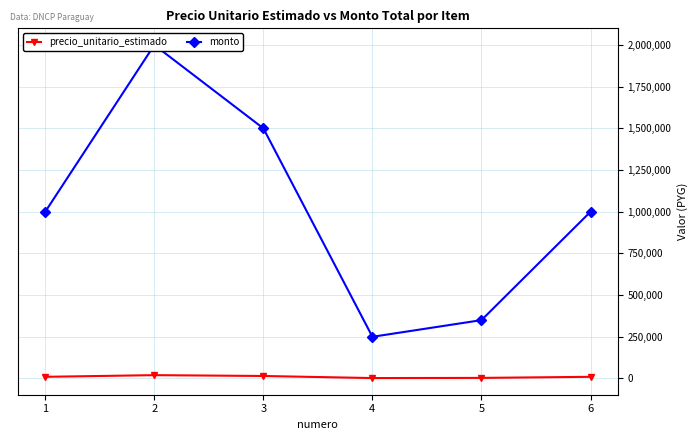

What is the difference between the maximum and second lowest values in the precio_unitario_estimado series?

16500